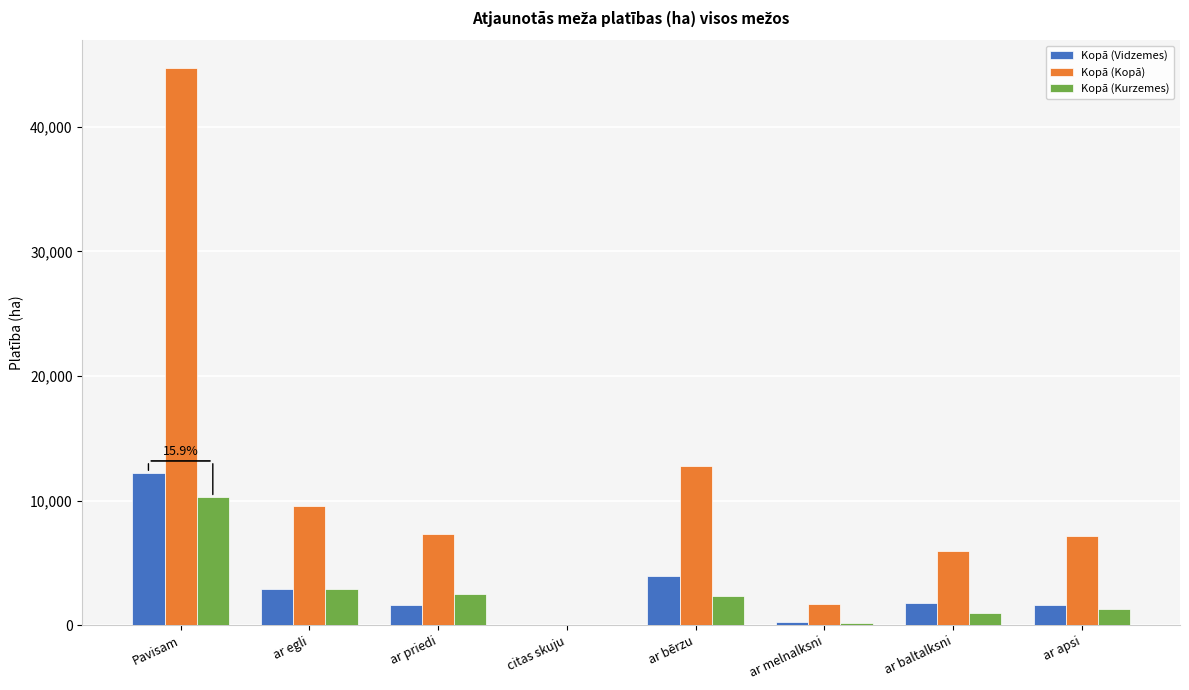

Between ar bērzu and ar melnalksni, which series saw the biggest shift?

Kopā (Kopā)